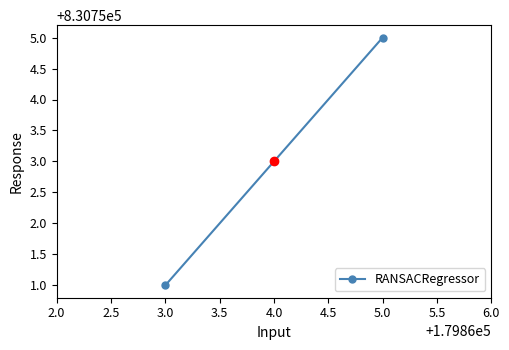

What is the label of the 1st point from the right?

5.0